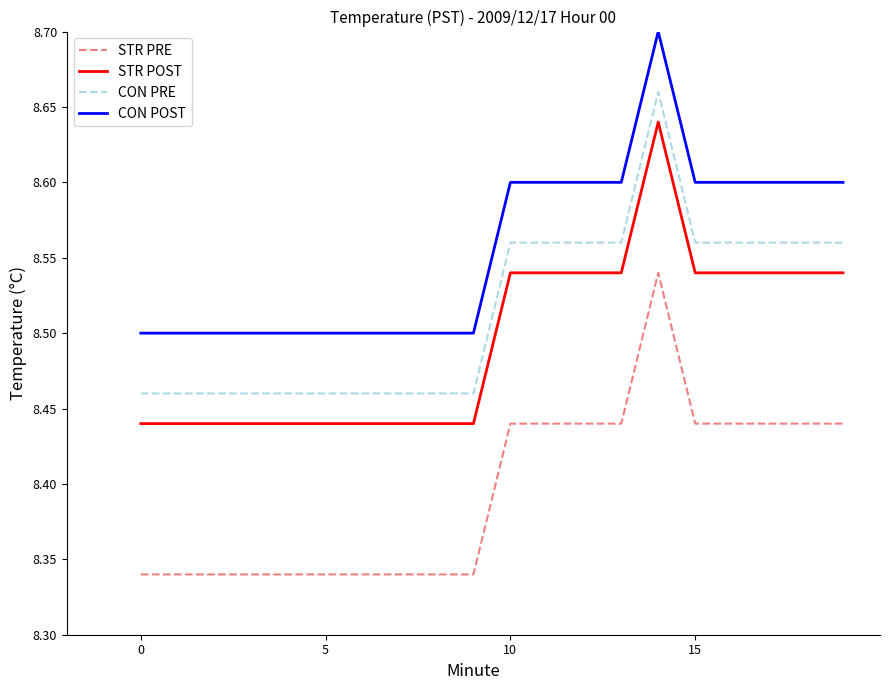

True or false: CON POST and STR PRE intersect in this chart.

False